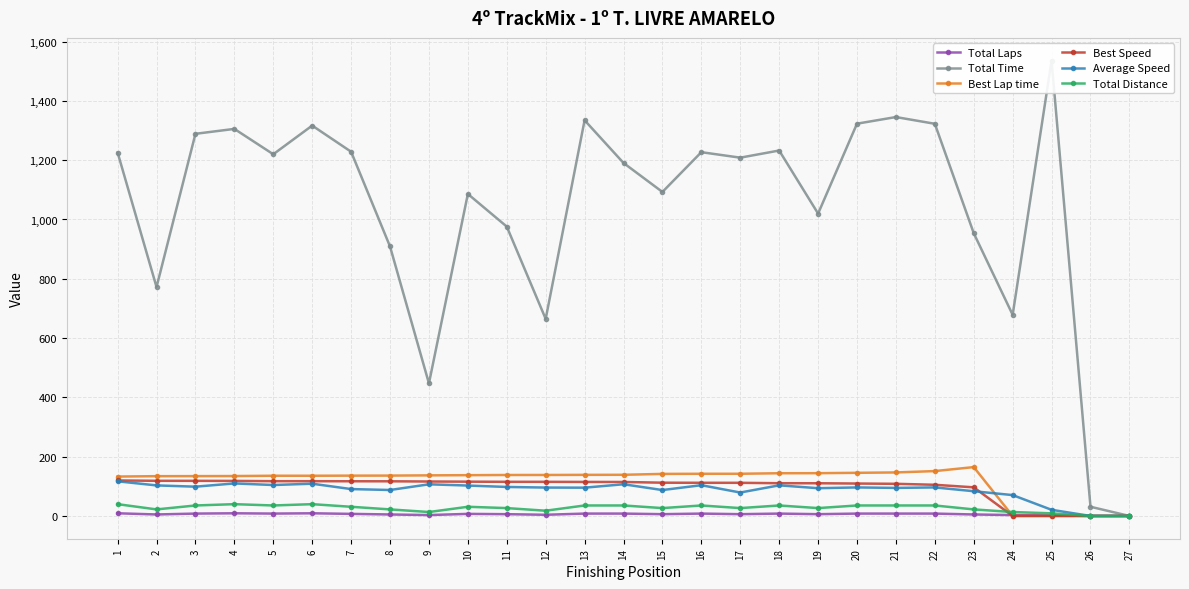

Reading left to right, extract all data points from this chart.

Total Laps: 1=9.0	2=5.0	3=8.0	4=9.0	5=8.0	6=9.0	7=7.0	8=5.0	9=3.0	10=7.0	11=6.0	12=4.0	13=8.0	14=8.0	15=6.0	16=8.0	17=6.0	18=8.0	19=6.0	20=8.0	21=8.0	22=8.0	23=5.0	24=3.0	25=2.0	26=0.0	27=0.0
Total Time: 1=1225.8	2=772.1	3=1288.9	4=1305.5	5=1219.9	6=1316.7	7=1228.5	8=908.9	9=447.2	10=1086.0	11=976.0	12=664.6	13=1334.6	14=1190.6	15=1092.8	16=1227.0	17=1208.5	18=1232.5	19=1019.8	20=1323.1	21=1345.4	22=1322.7	23=953.6	24=678.4	25=1535.7	26=31.0	27=0.0
Best Lap time: 1=132.9	2=134.2	3=134.3	4=134.6	5=135.6	6=135.6	7=136.0	8=136.1	9=136.9	10=137.6	11=138.2	12=138.2	13=138.6	14=138.9	15=141.8	16=142.3	17=142.3	18=144.1	19=144.3	20=145.5	21=146.8	22=151.4	23=164.8	24=0.0	25=0.0	26=0.0	27=0.0
Best Speed: 1=119.7	2=118.6	3=118.4	4=118.2	5=117.3	6=117.3	7=117.0	8=116.9	9=116.2	10=115.7	11=115.2	12=115.1	13=114.8	14=114.6	15=112.2	16=111.9	17=111.8	18=110.5	19=110.3	20=109.4	21=108.4	22=105.1	23=96.6	24=0.0	25=0.0	26=0.0	27=0.0
Average Speed: 1=116.8	2=103.0	3=98.8	4=109.7	5=104.3	6=108.8	7=90.7	8=87.5	9=106.7	10=102.6	11=97.8	12=95.8	13=95.4	14=106.9	15=87.4	16=103.7	17=79.0	18=103.3	19=93.6	20=96.2	21=94.6	22=96.2	23=83.4	24=70.4	25=20.7	26=0.0	27=0.0
Total Distance: 1=39.8	2=22.1	3=35.4	4=39.8	5=35.4	6=39.8	7=30.9	8=22.1	9=13.3	10=30.9	11=26.5	12=17.7	13=35.4	14=35.4	15=26.5	16=35.4	17=26.5	18=35.4	19=26.5	20=35.4	21=35.4	22=35.4	23=22.1	24=13.3	25=8.8	26=0.0	27=0.0